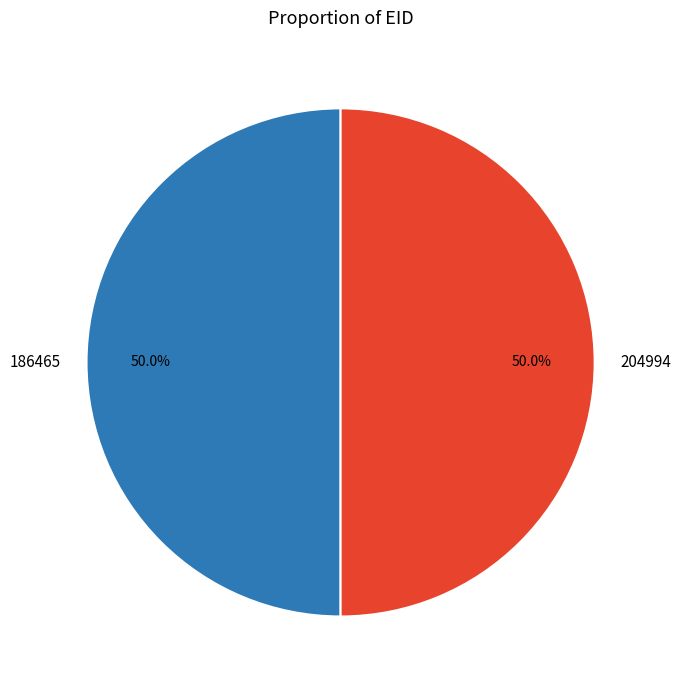

What is the total percentage of 204994 and 186465?

100.0%